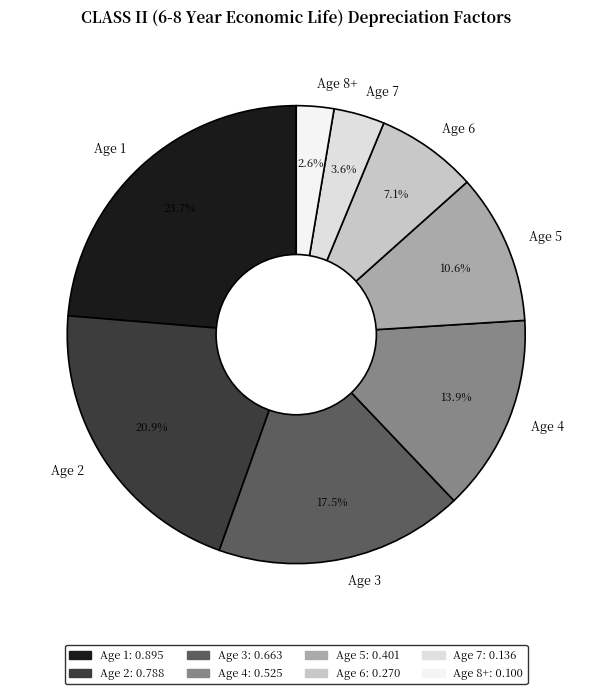

Between Age 4 and Age 3, which is larger?

Age 3